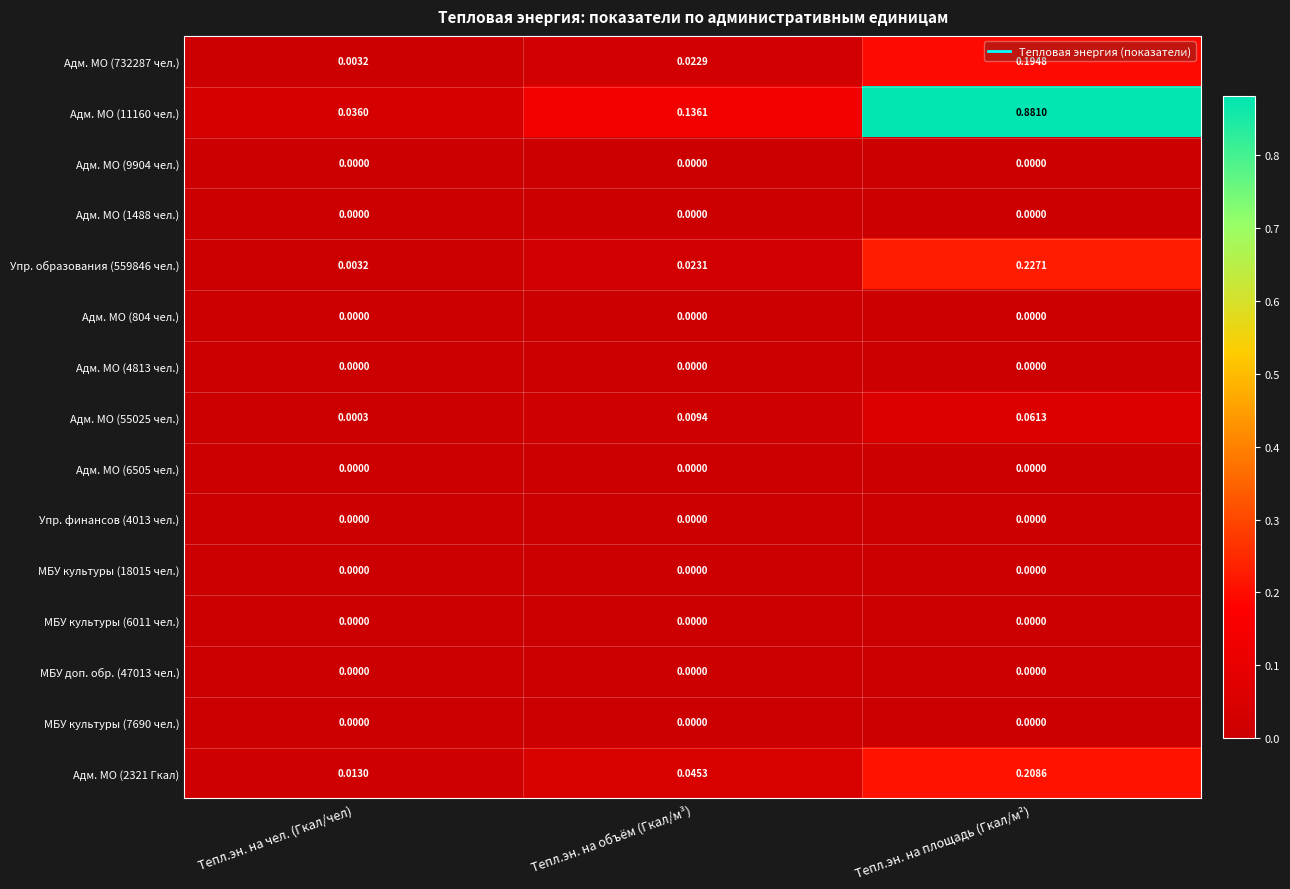

Count the number of categories in the chart.

3